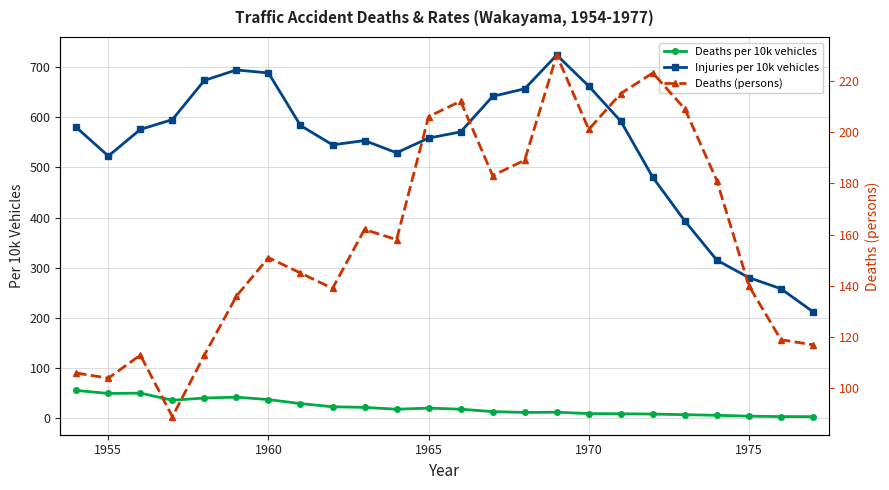

True or false: Deaths per 10k vehicles and Injuries per 10k vehicles intersect in this chart.

False